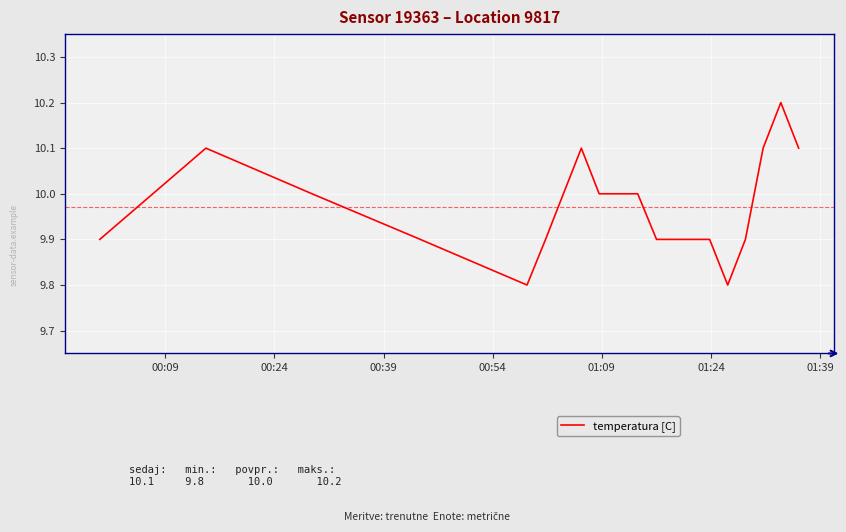

What is the greatest value displayed?

10.2